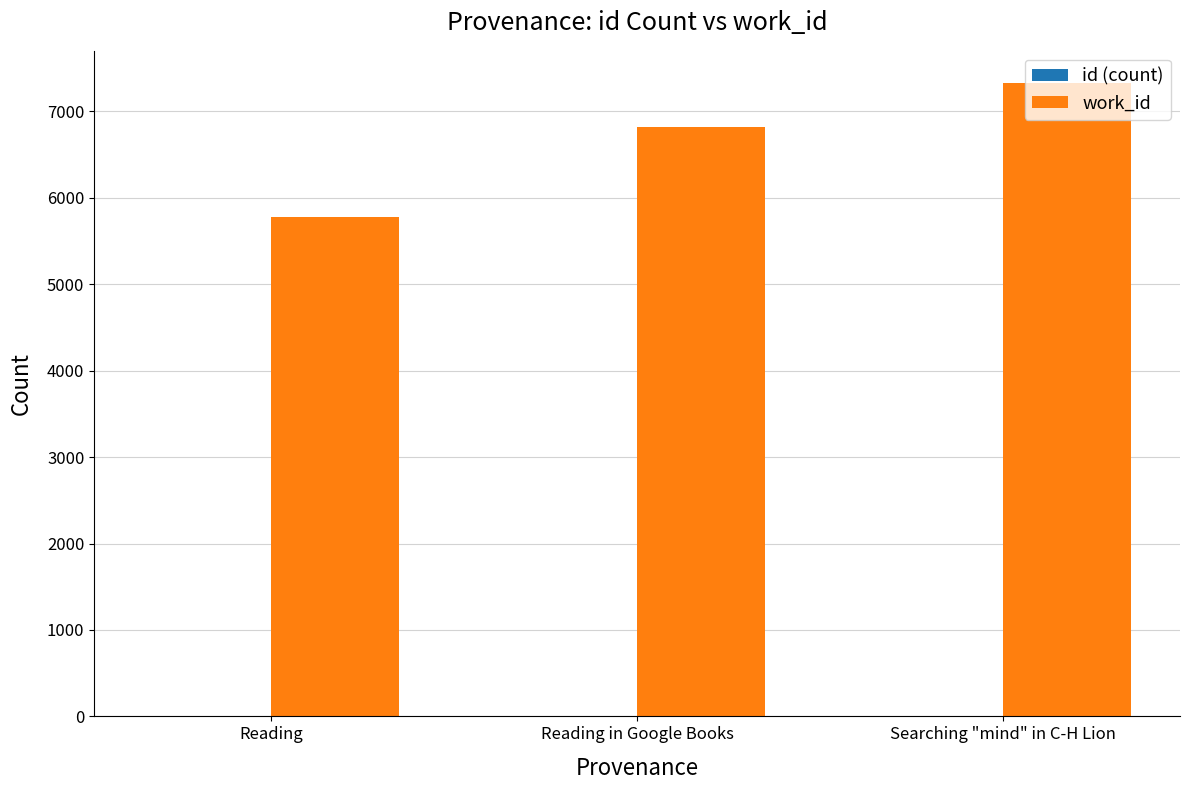

Which series changed the most between Reading and Searching "mind" in C-H Lion?

work_id